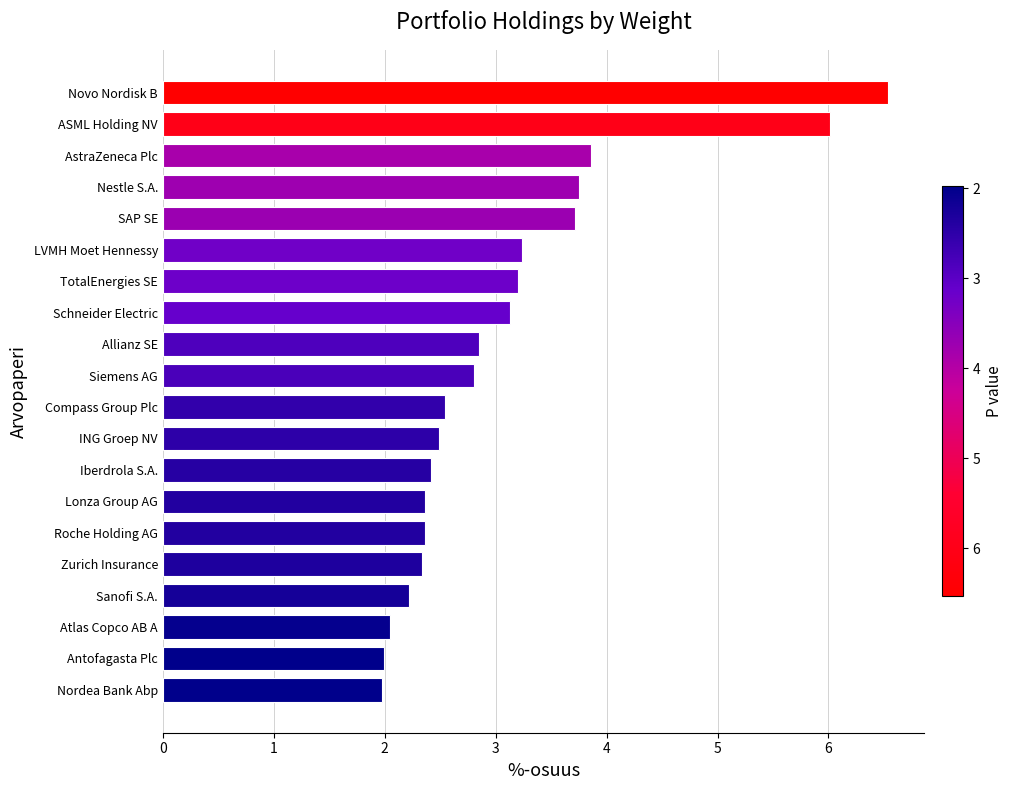

What is the change in value from ASML Holding NV to Allianz SE?

-3.2